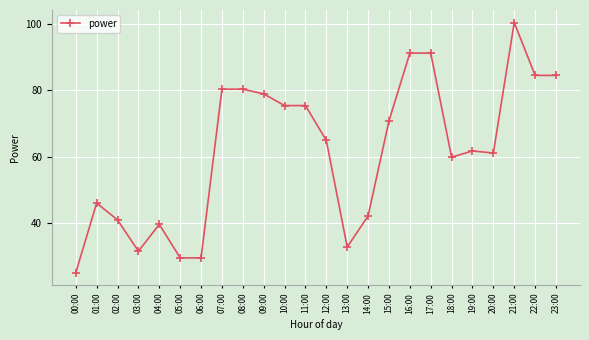

How many values are below 64?

12